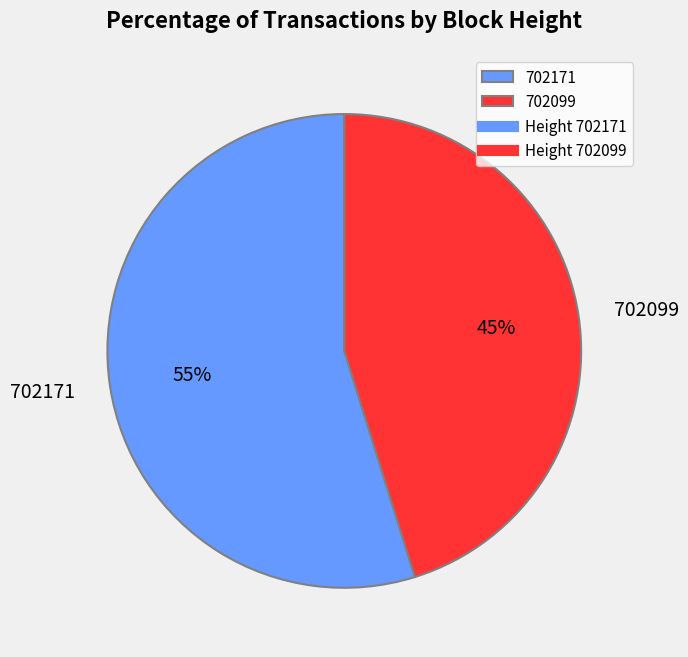

Combined, do 702171 and 702099 account for over 50%?

Yes